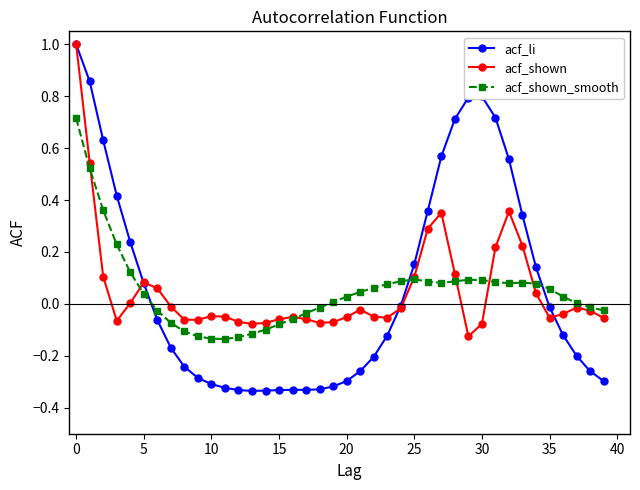

Which series has the widest spread of values?

acf_li